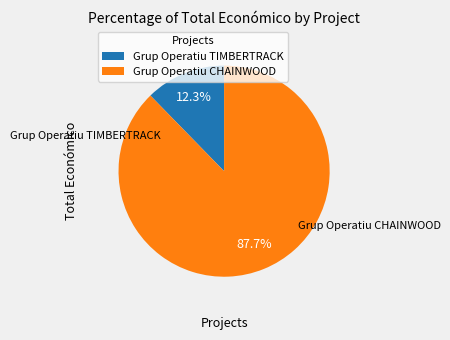

Which category has the smallest portion of the pie?

Grup Operatiu TIMBERTRACK